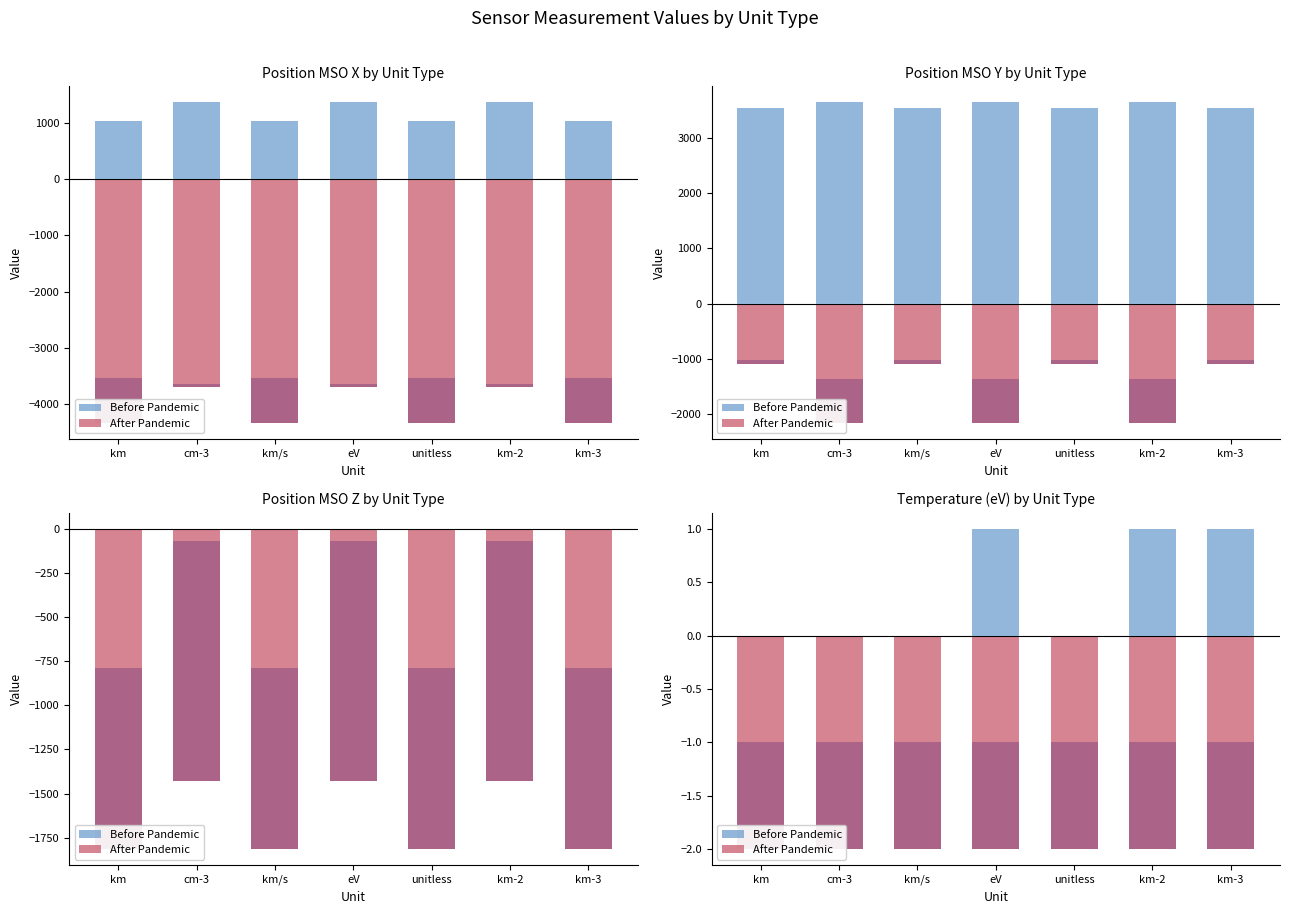

At how many categories does at least one series exceed 0?

3